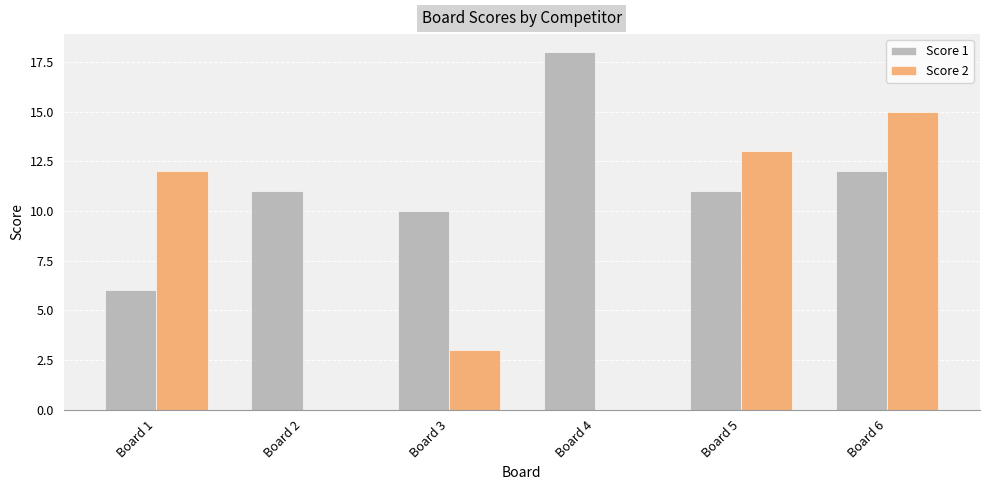

At which category is the sum across all series the highest?

Board 6